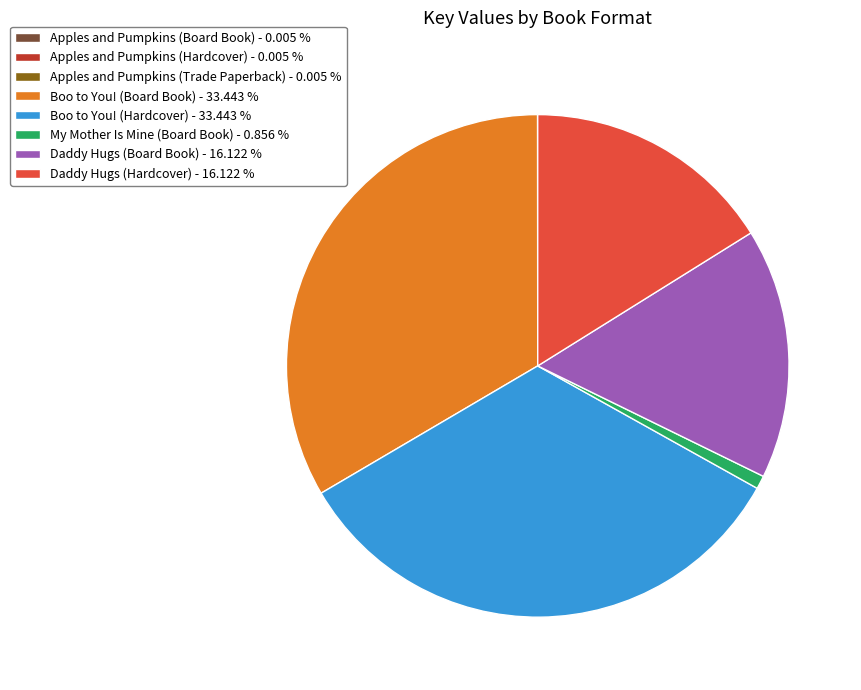

Approximately how many times larger is the value at Daddy Hugs (Board Book) - 16.122 % compared to Boo to You! (Hardcover) - 33.443 %?

0.5